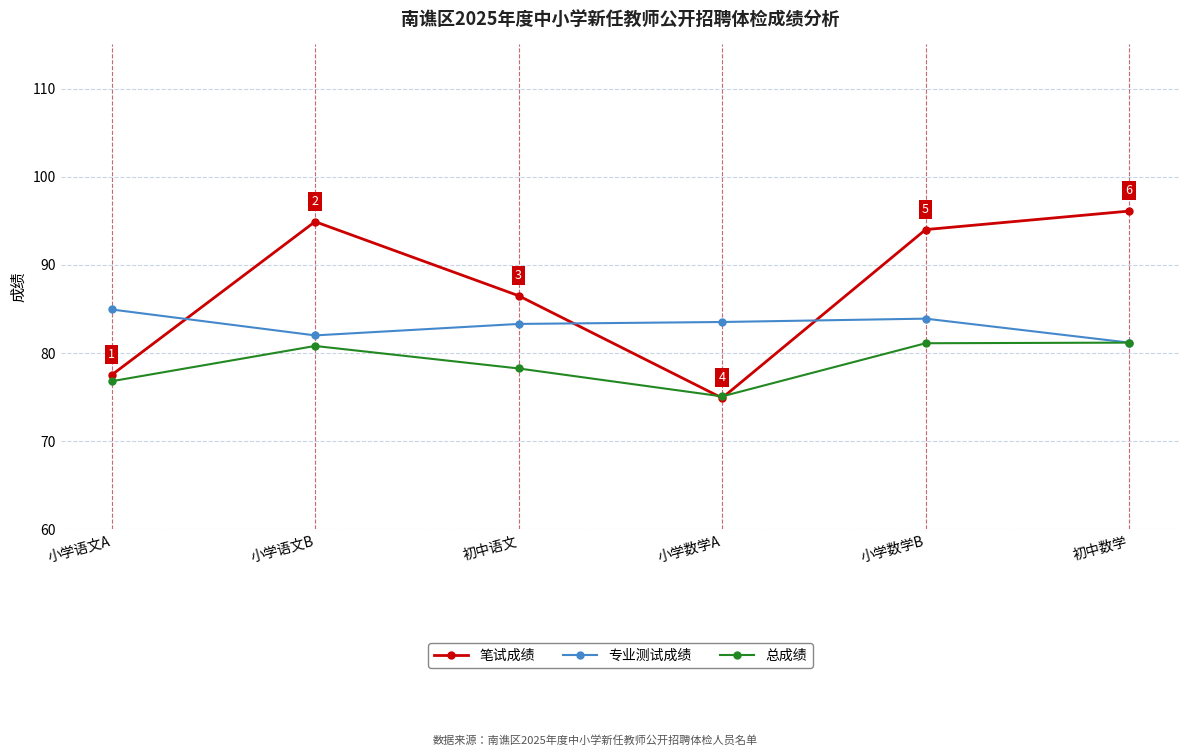

True or false: 专业测试成绩 has more than 2 points higher than both neighbors.

False